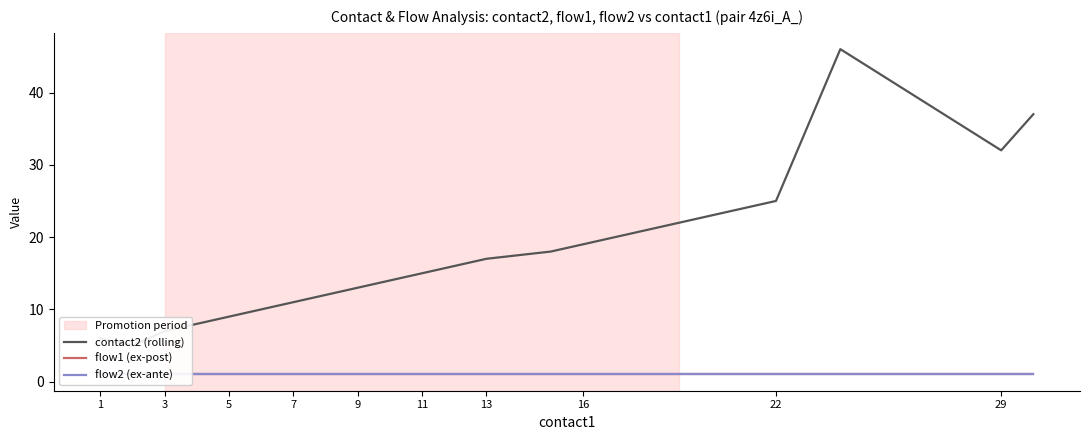

At which label is flow1 (ex-post) closest to 1?

1